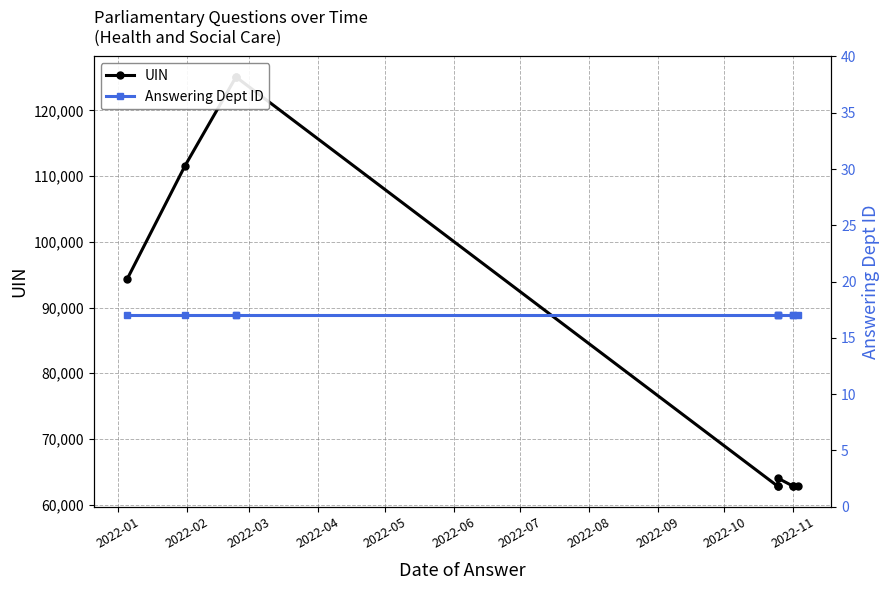

True or false: Answering Dept ID has more than 1 points higher than both neighbors.

False